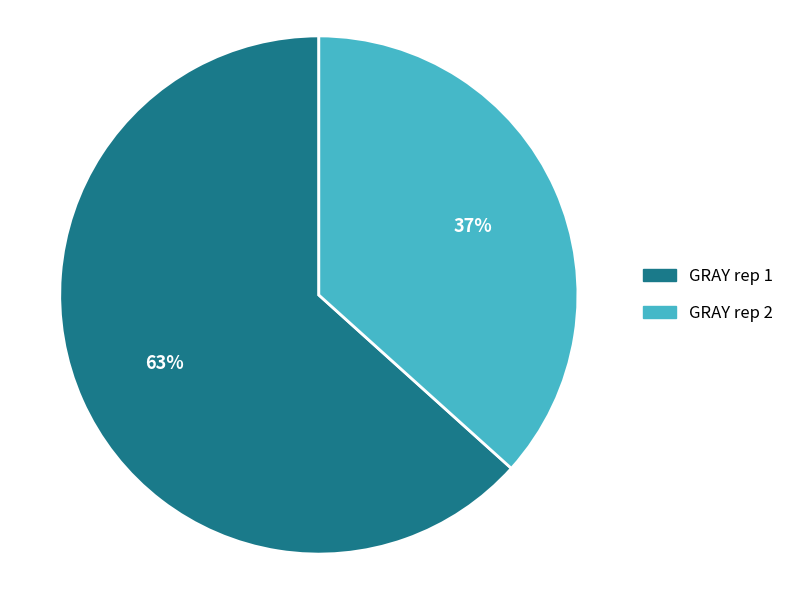

True or false: GRAY rep 1 accounts for 63% of the total.

True